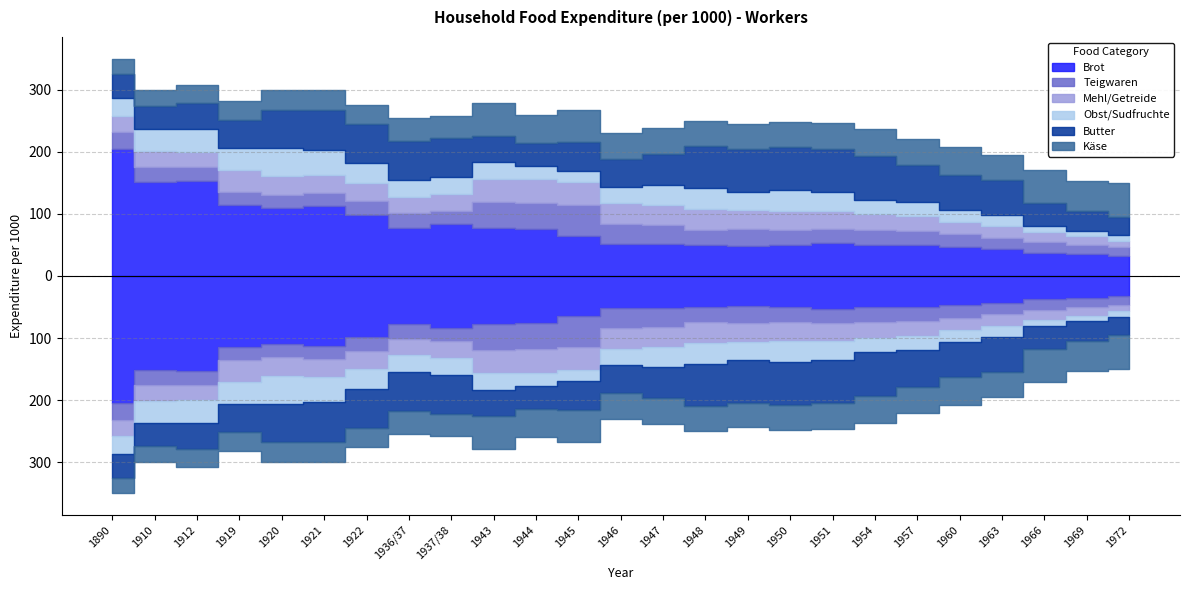

What is the average value of the Teigwaren series?

25